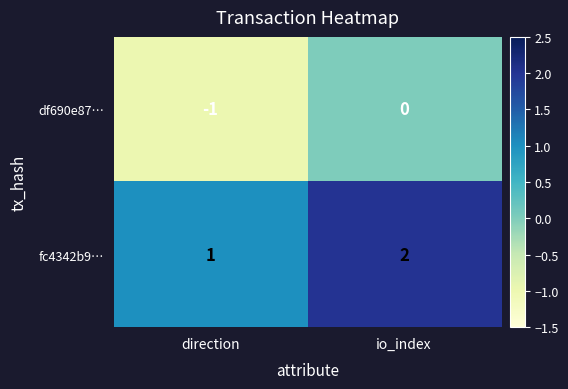

Reading left to right, what are all the values shown in this chart?

df690e87…: direction=-1	io_index=0
fc4342b9…: direction=1	io_index=2